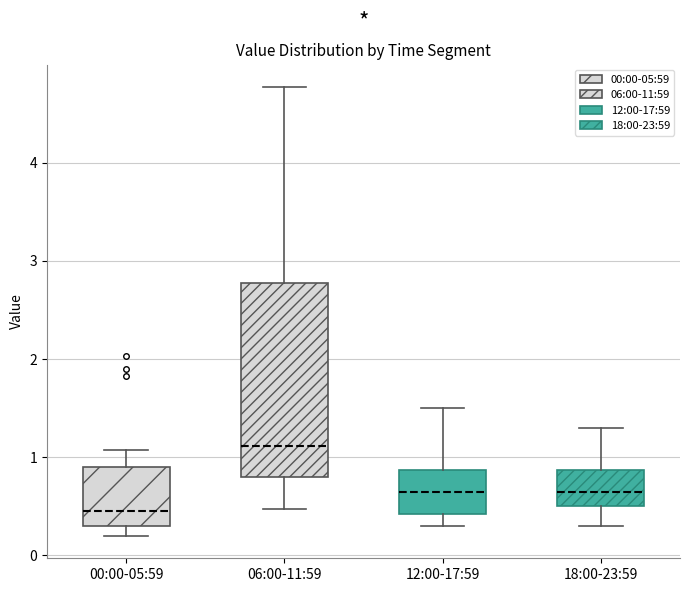

Where does the median line of the box for 18:00-23:59 sit on the y-axis? The values are not printed on the chart, so give them approximately, as read against the axis.

0.7